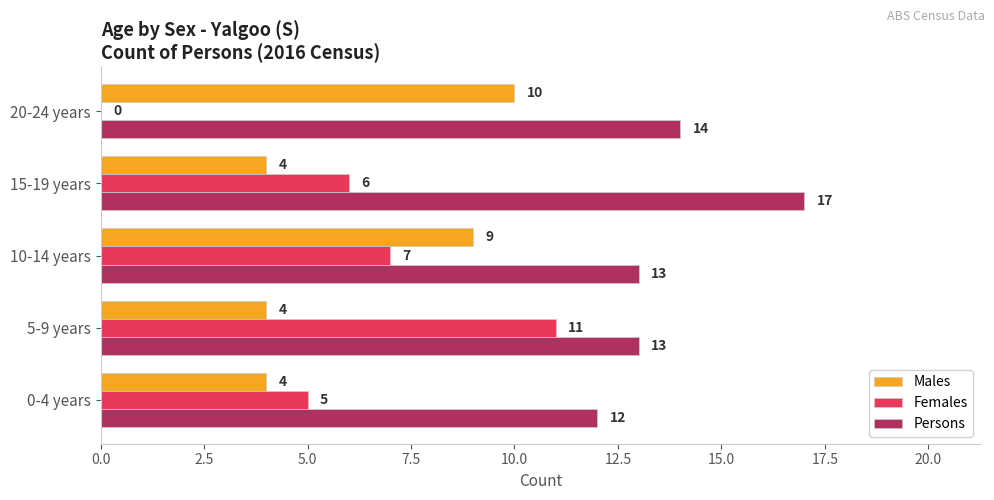

What is the sum of all Persons values?

69